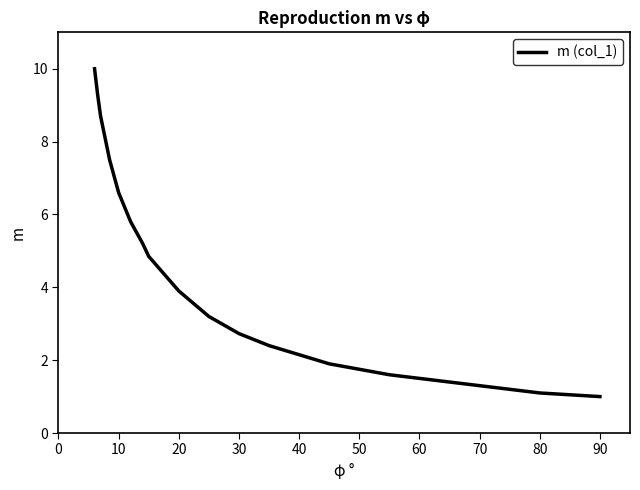

What is the smallest value displayed?

1.0